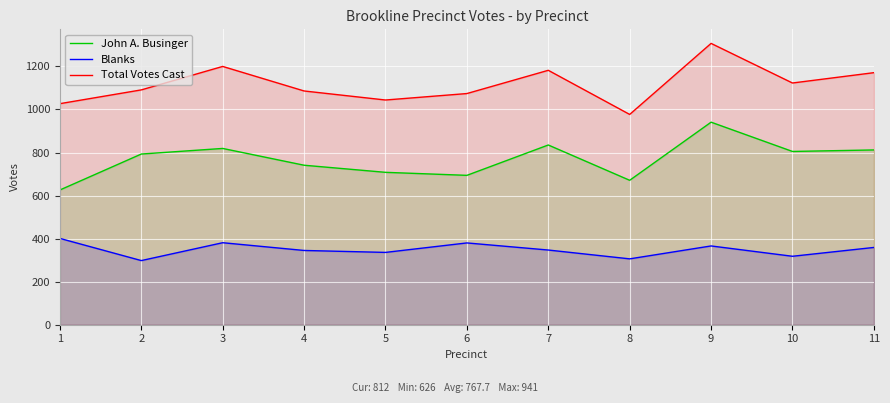

At which category does John A. Businger reach its first local peak?

3